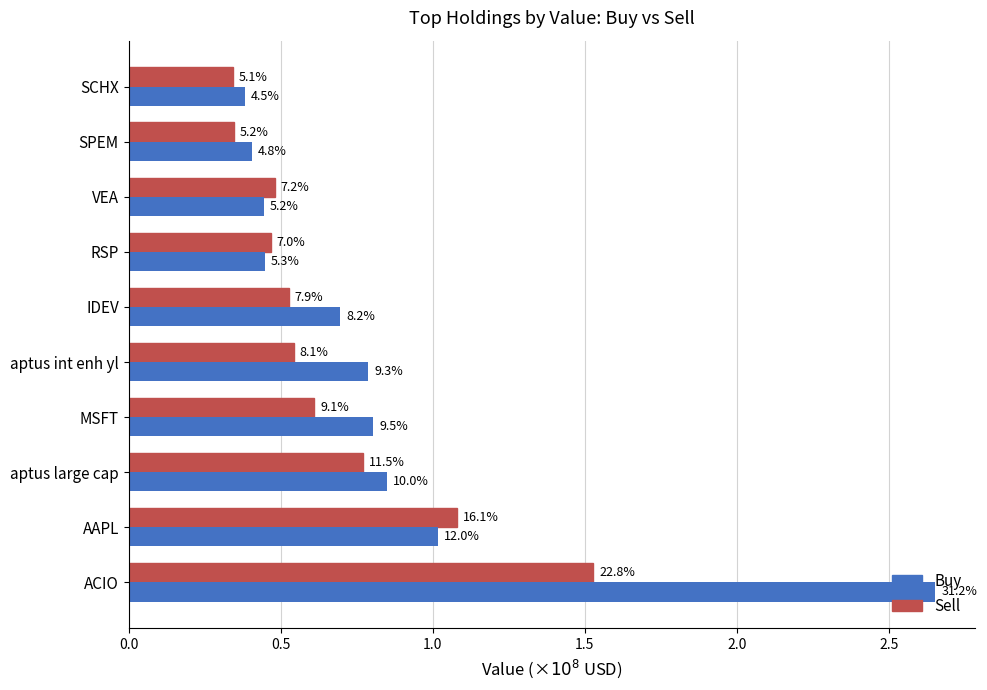

What are all the series names shown in the legend?

Buy, Sell